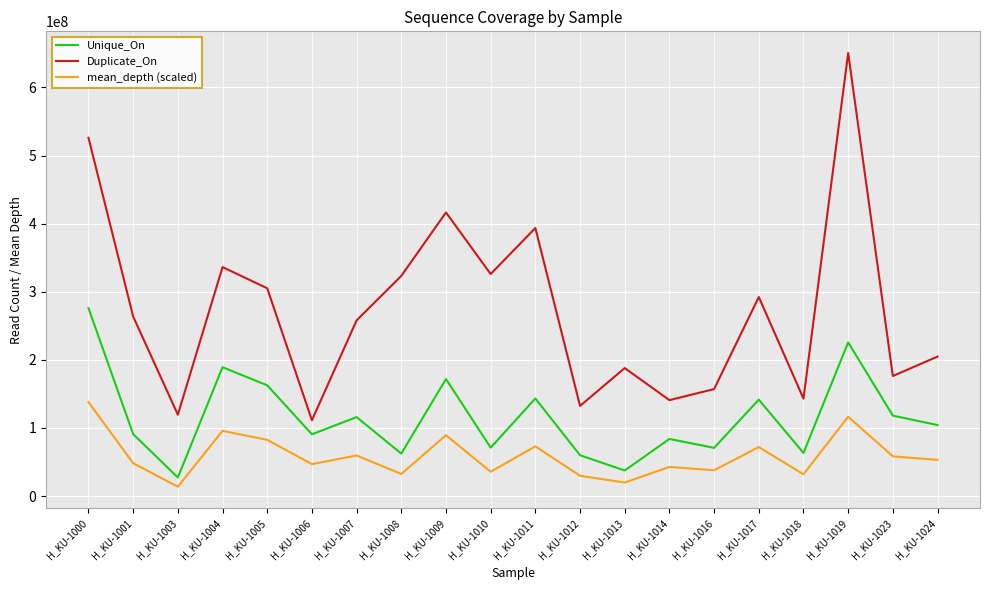

Which series has the widest spread of values?

Duplicate_On